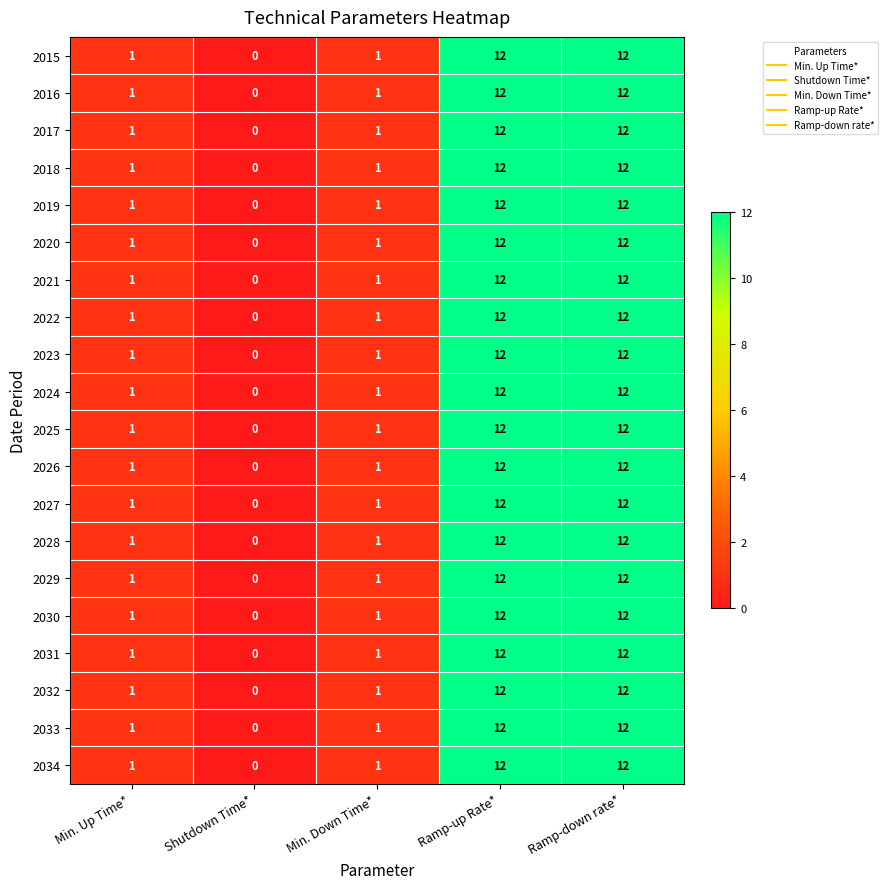

Is the value of 2026 at Min. Up Time* greater than the value of 2016 at Ramp-up Rate*?

No